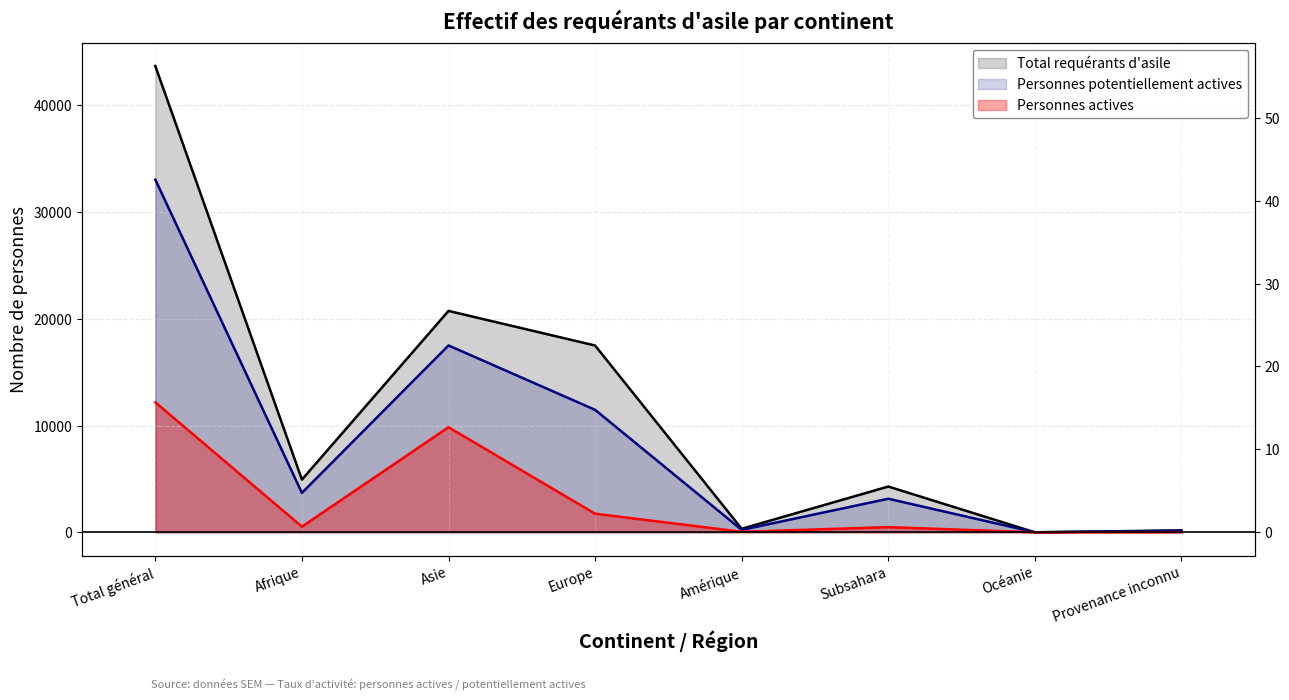

At how many categories does at least one series exceed 23052?

1